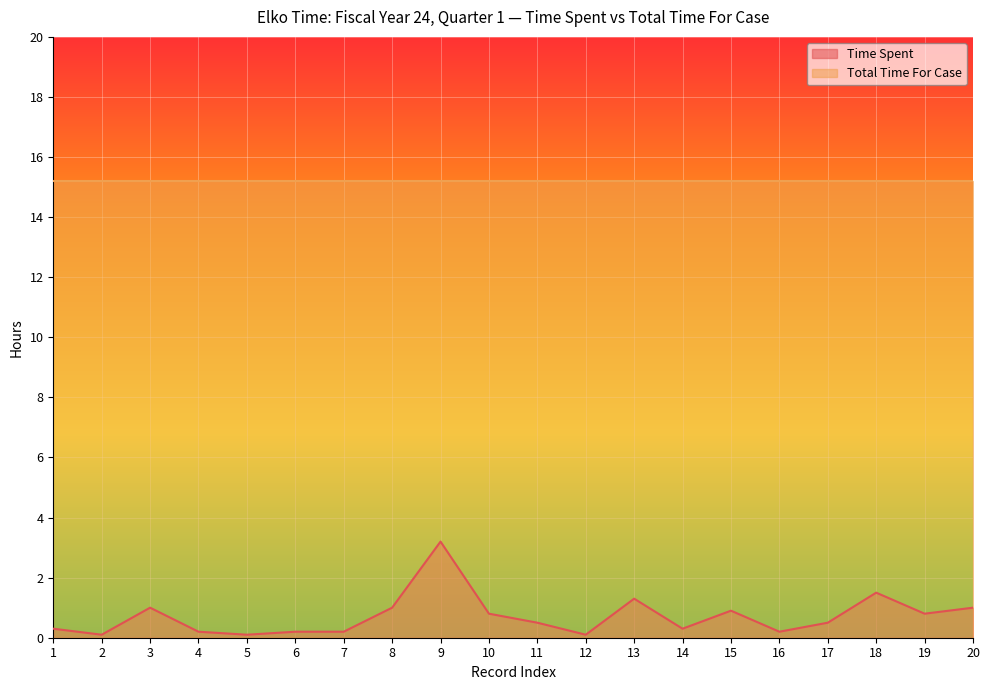

How many lines are shown in the chart?

2